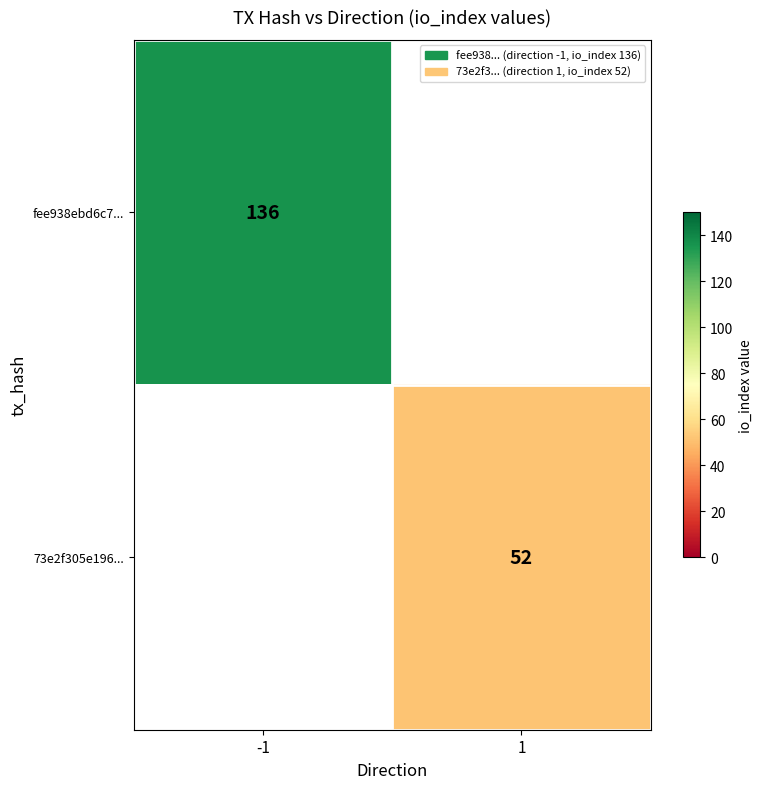

Is the value of 73e2f305e196... at 1 greater than the value of fee938ebd6c7... at -1?

No